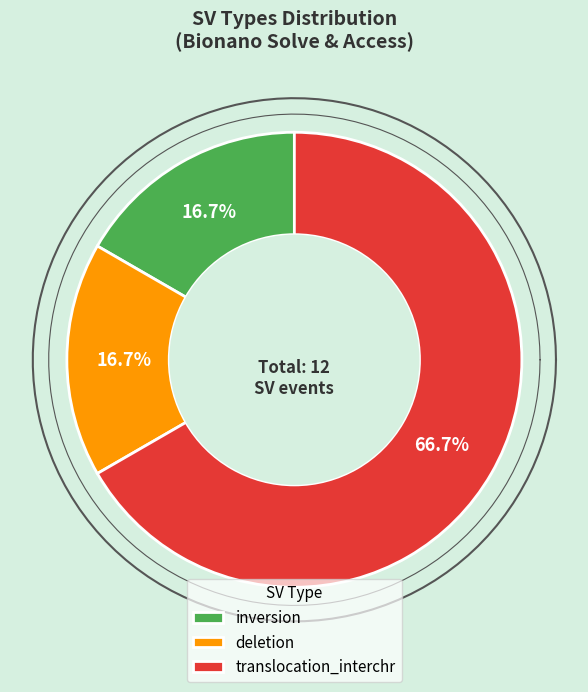

Rank the categories by value from lowest to highest.

inversion, deletion, translocation_interchr